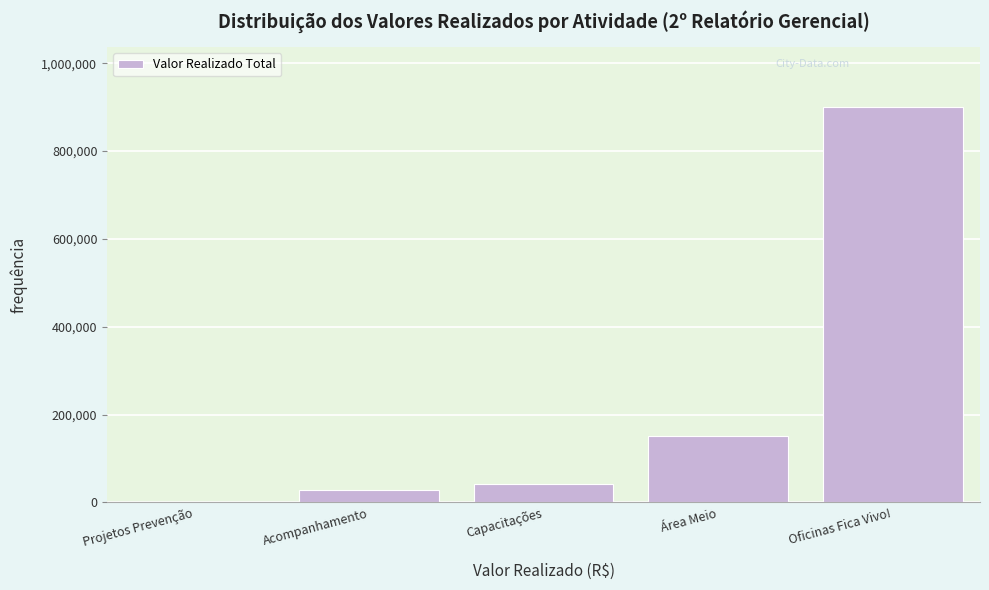

The chart shows a value of 41997.9 at Capacitações. True or false?

True